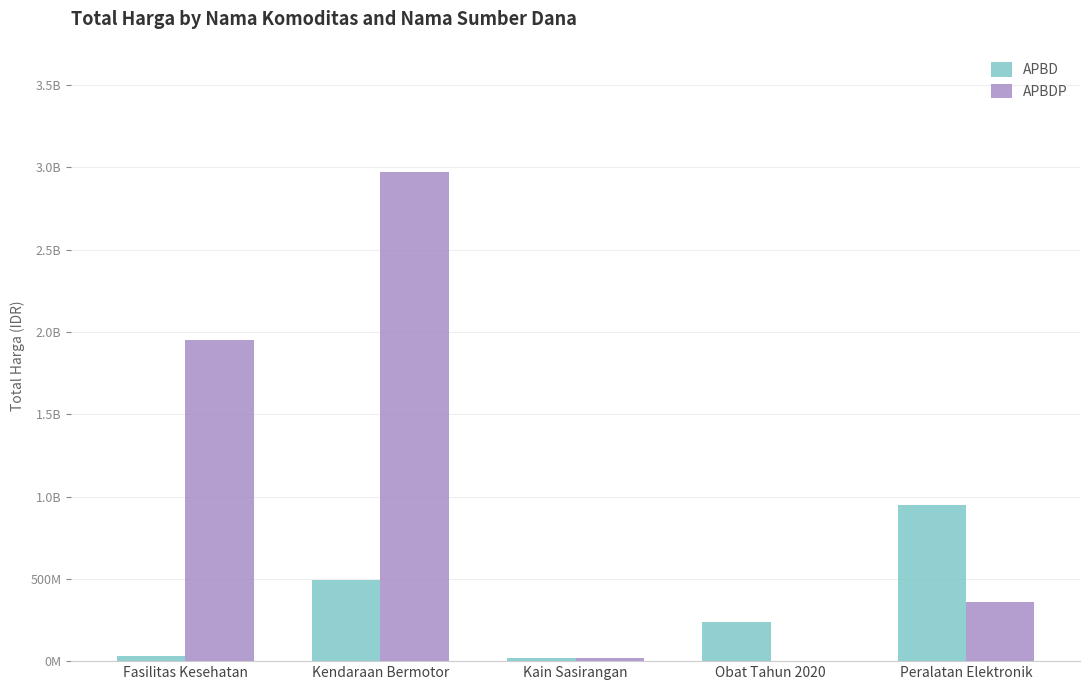

At how many categories does at least one series exceed 2570426277?

1